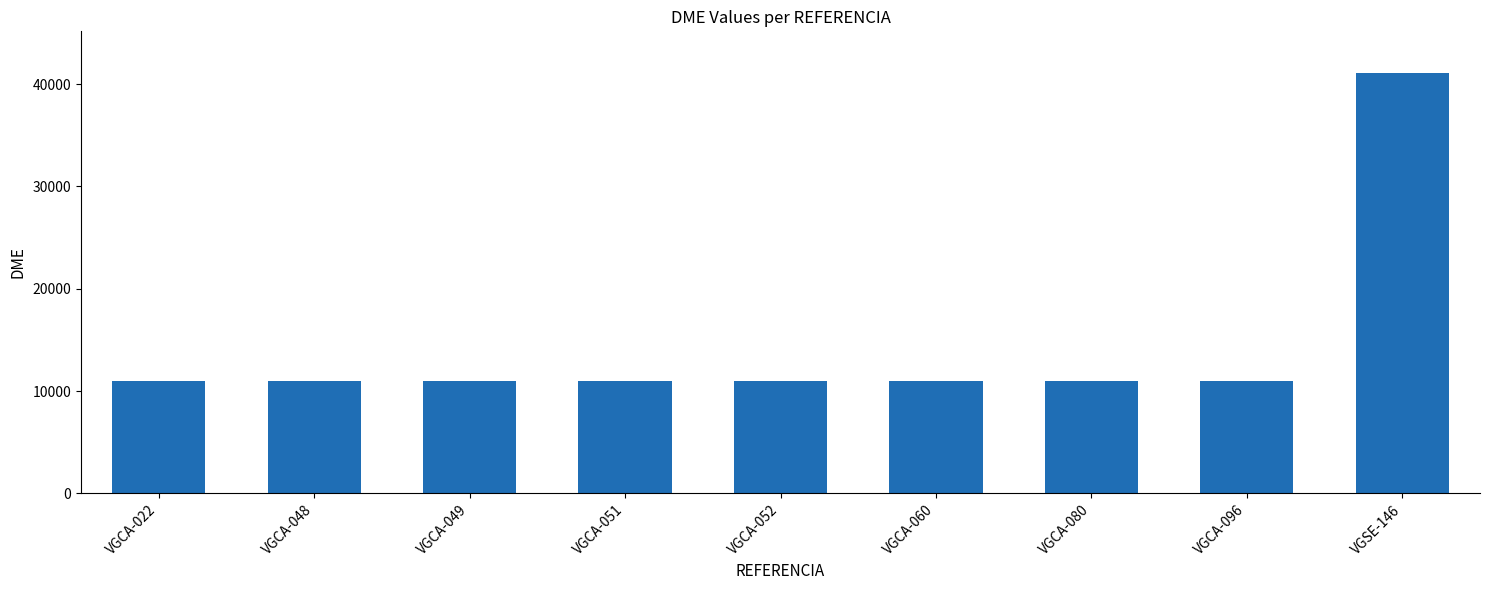

What is the ratio of the value at VGCA-052 to the value at VGCA-049?

1.0